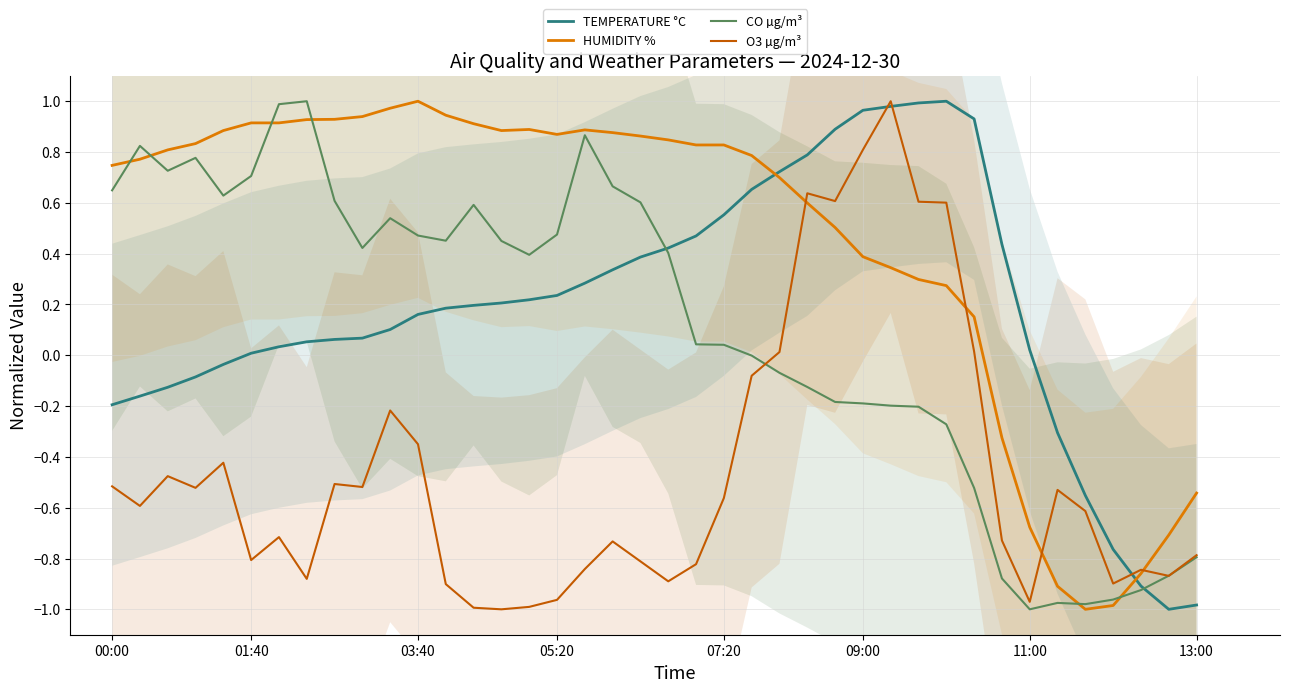

How many interior local peaks does the TEMPERATURE °C series have?

1